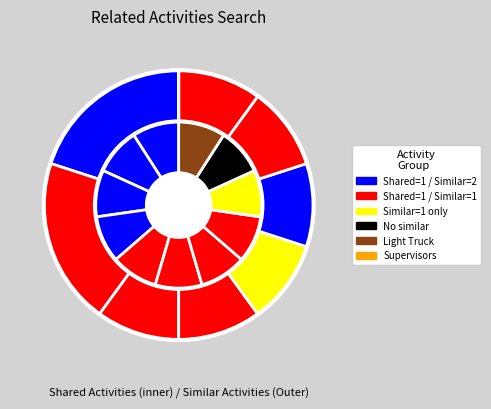

To the nearest percent, what is the difference between the 6 and shared_activities slice percentages?

10%